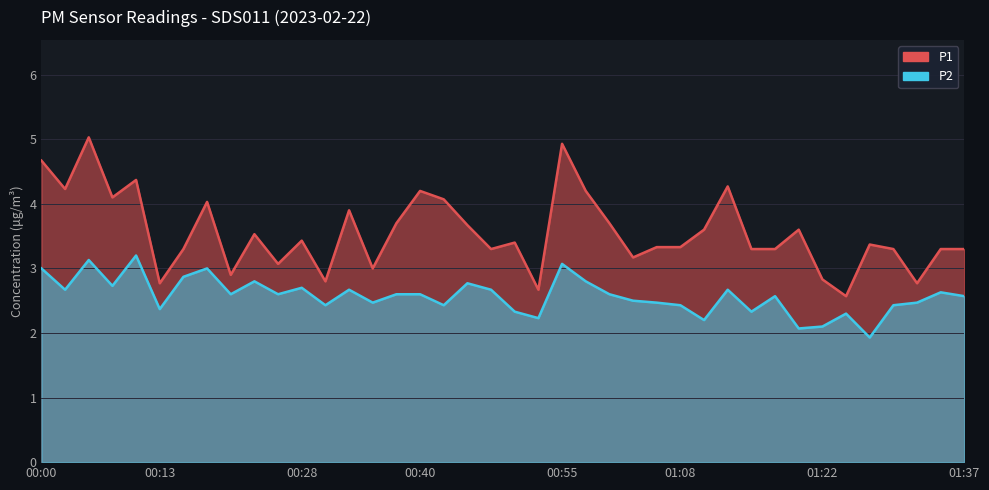

The P1 series shows 3.3 at 01:35. True or false?

True